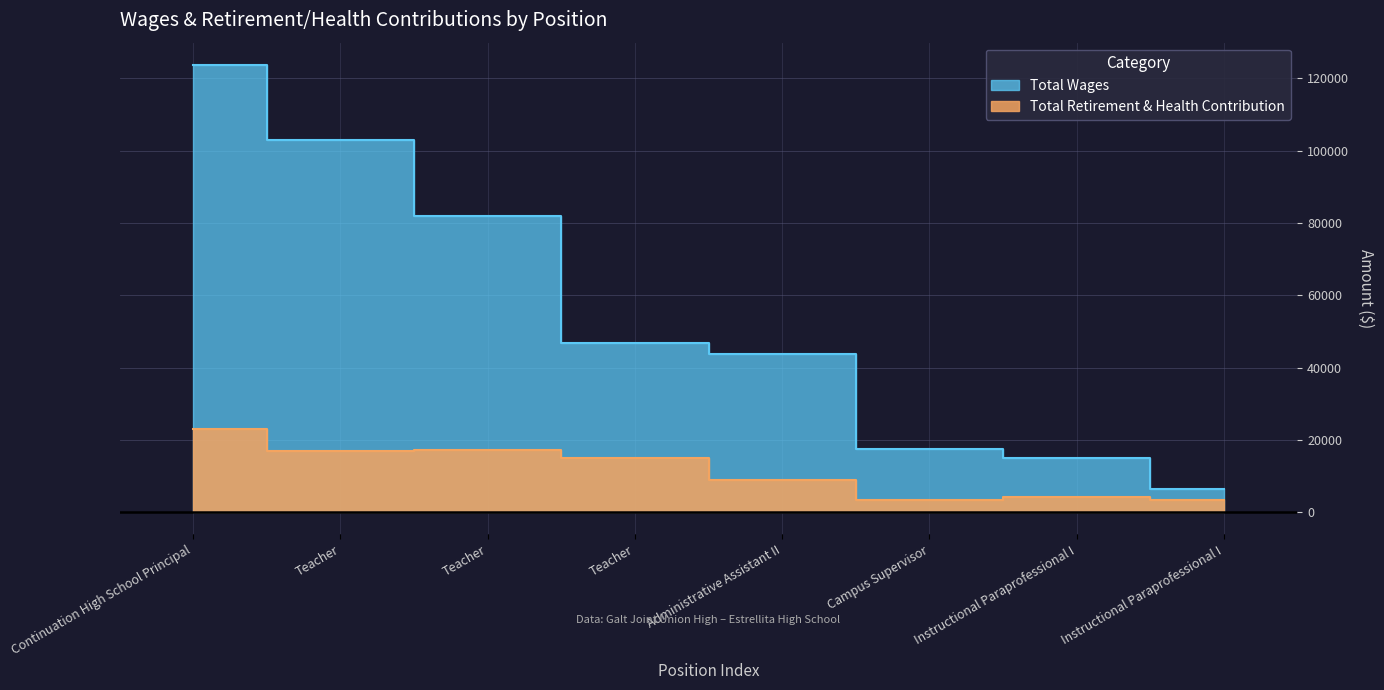

Reading left to right, transcribe all the data shown in this chart.

Total Wages: Continuation High School Principal=123728	Teacher=102854	Teacher=82045	Teacher=46797	Administrative Assistant II=43787	Campus Supervisor=17395	Instructional Paraprofessional I=14984	Instructional Paraprofessional I=6436
Total Retirement & Health Contribution: Continuation High School Principal=23002	Teacher=16841	Teacher=17204	Teacher=14996	Administrative Assistant II=8996	Campus Supervisor=3470	Instructional Paraprofessional I=4145	Instructional Paraprofessional I=3348